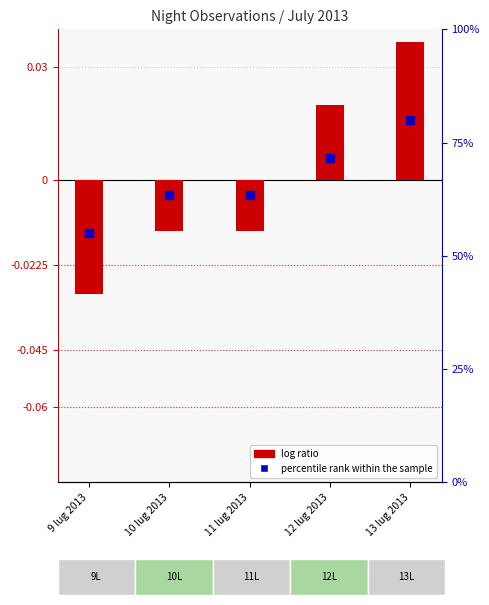

At which category is the sum across all series the highest?

13 lug 2013